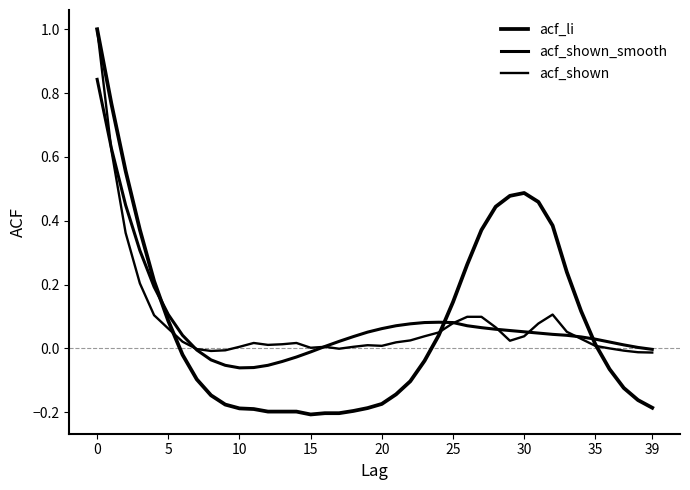

What is the lowest value of the acf_shown_smooth series?

-0.1